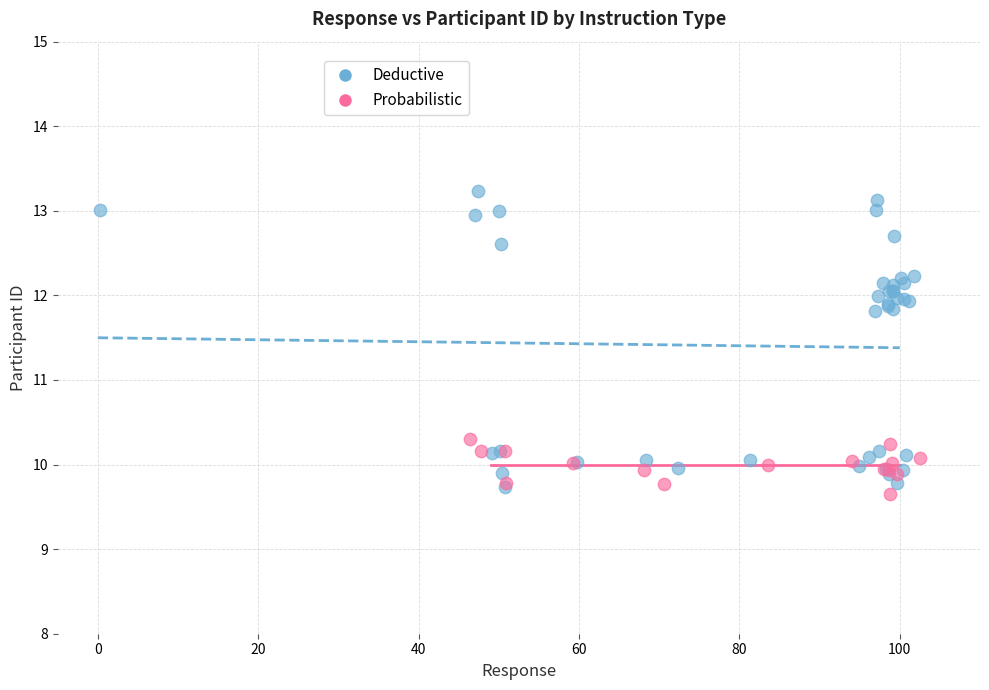

Which series has the widest spread of Y values?

Deductive